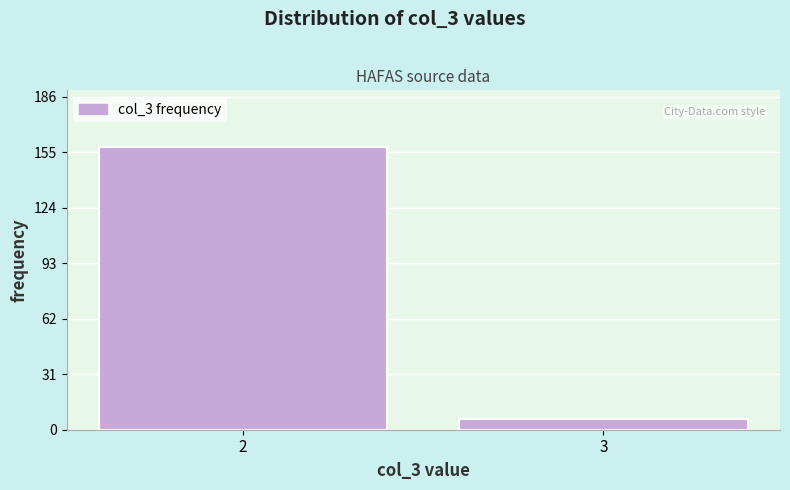

Reading left to right, transcribe all the data shown in this chart.

2=158	3=6